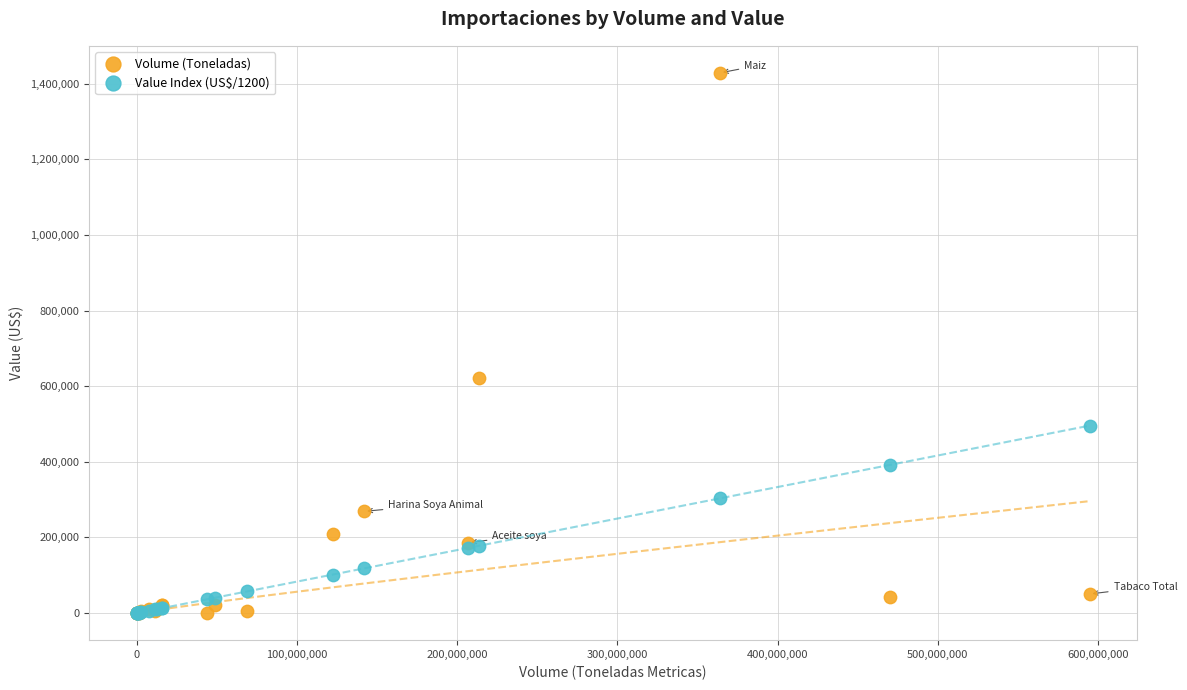

What are all the series names shown in the legend?

Volume (Toneladas), Value Index (US$/1200)